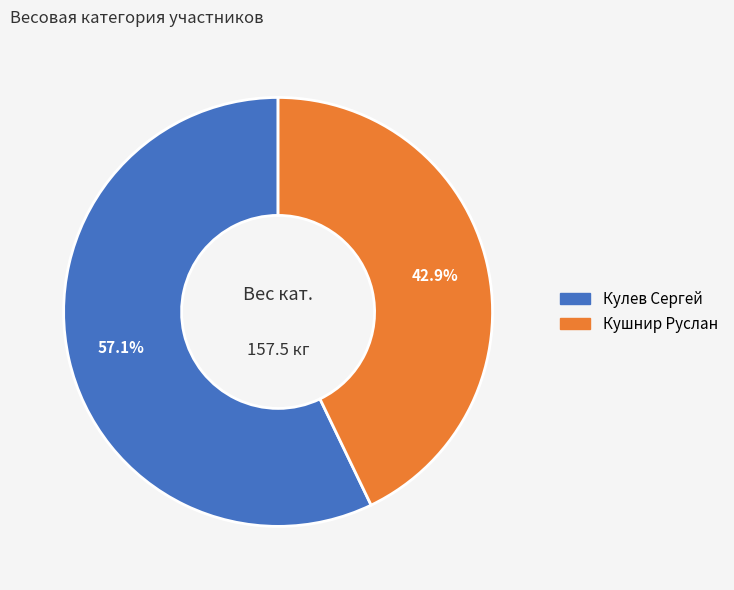

What percentage is the Кушнир Руслан slice, to the nearest percent?

43%